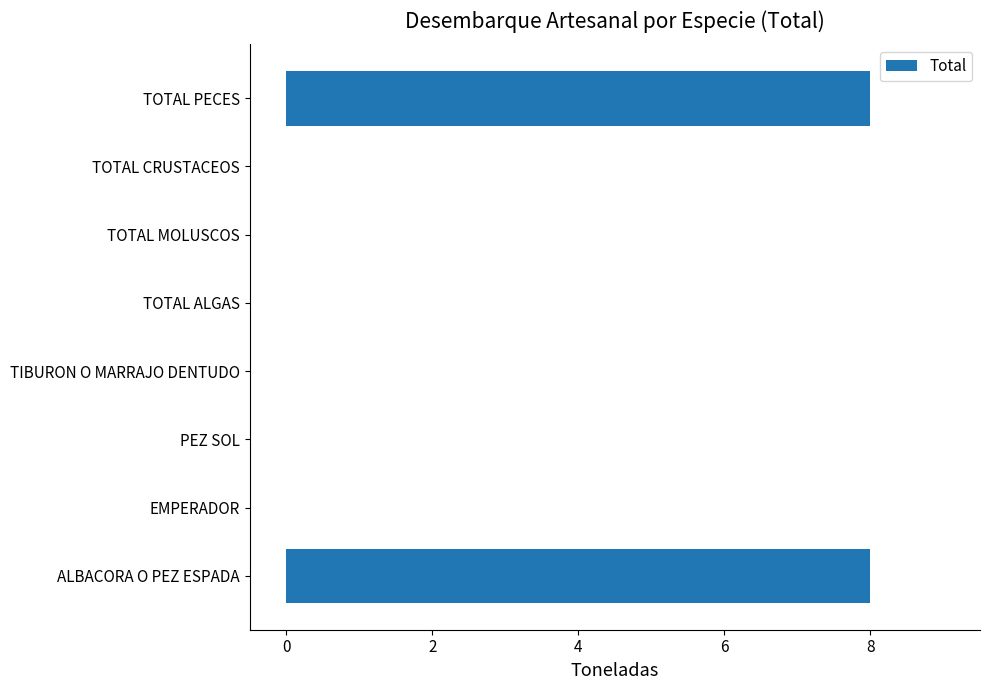

Is it true that the value at EMPERADOR is 0?

True